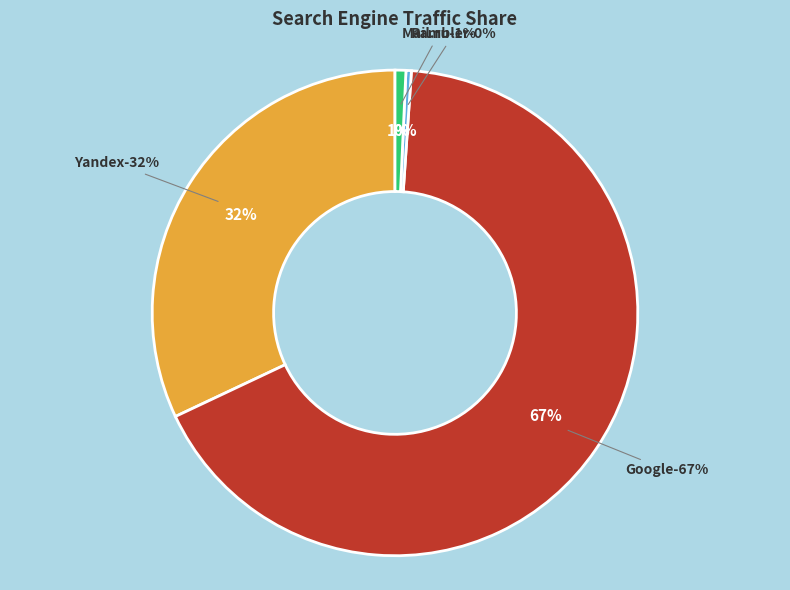

The Google slice represents 75% of the pie. True or false?

False